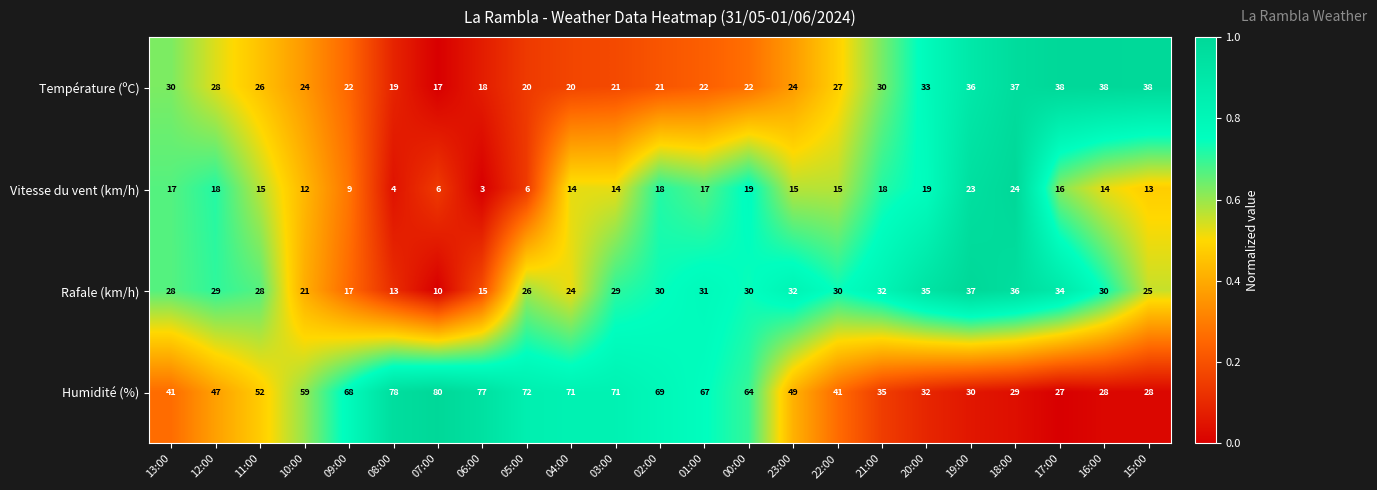

The value of Rafale (km/h) at 10:00 is 21. True or false?

True